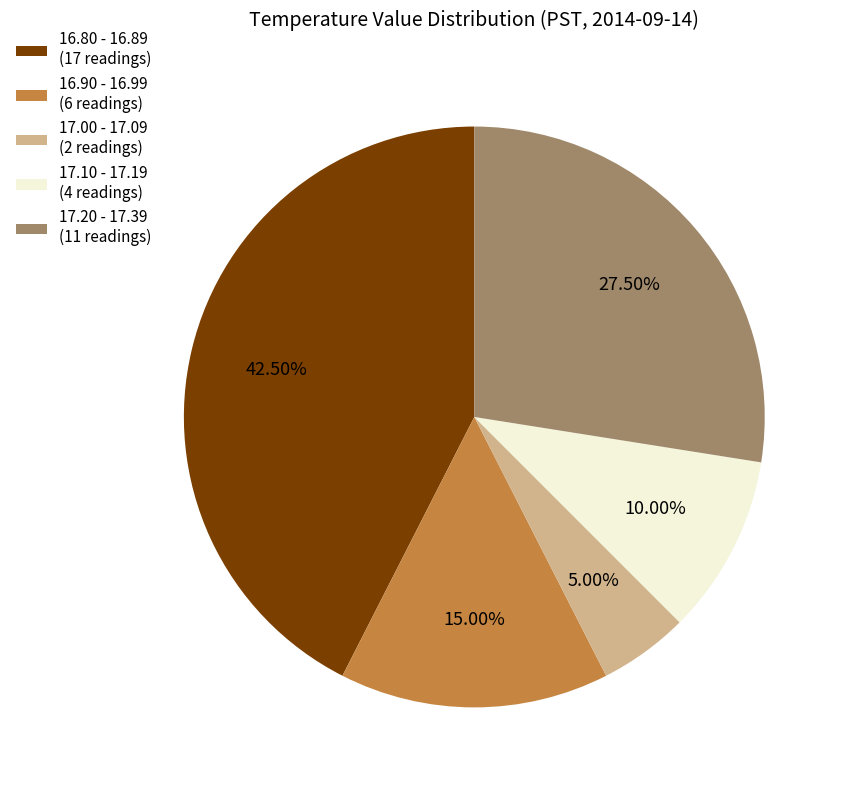

Is there a majority slice in this chart?

No